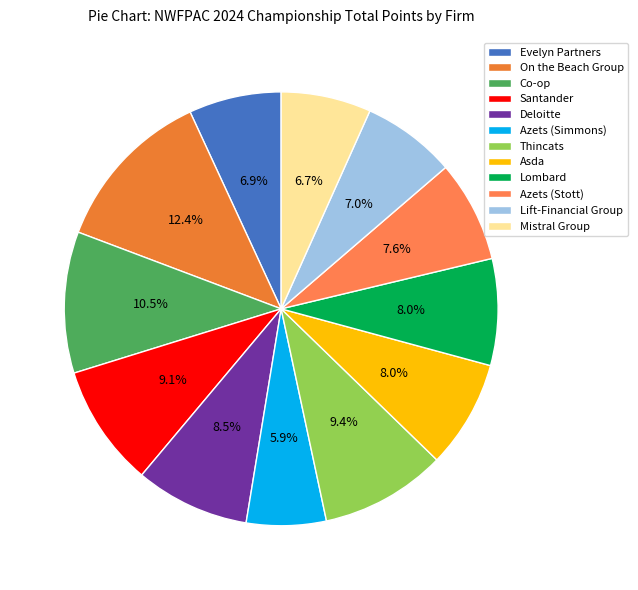

Which category has the smallest portion of the pie?

Azets (Simmons)